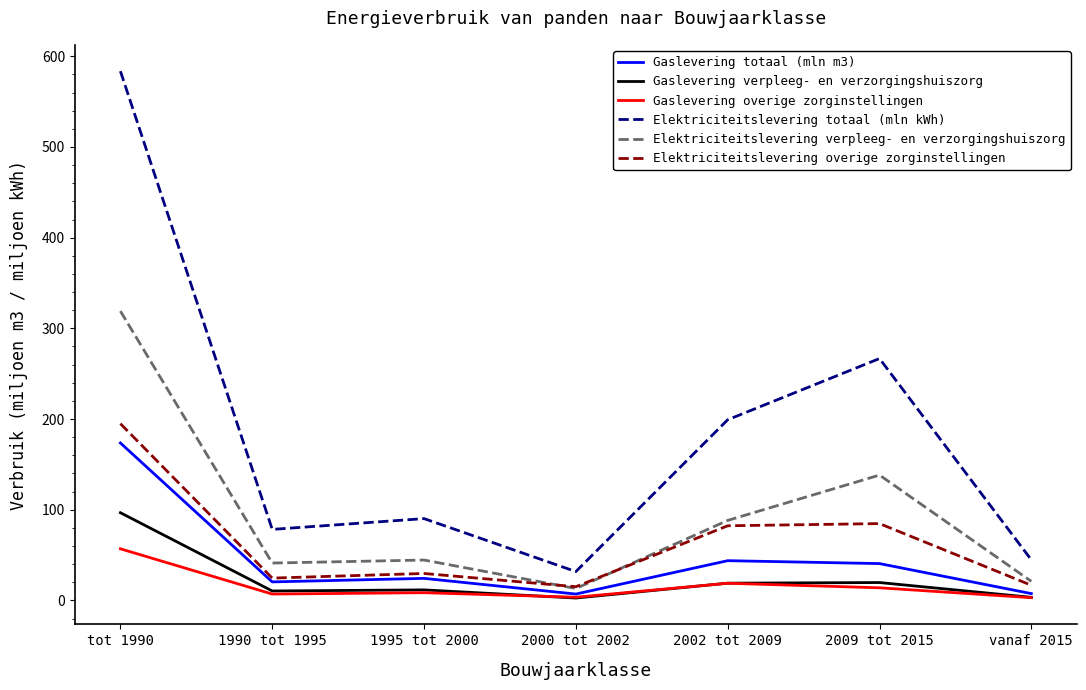

What is the lowest value of the Elektriciteitslevering verpleeg- en verzorgingshuiszorg series?

13.1